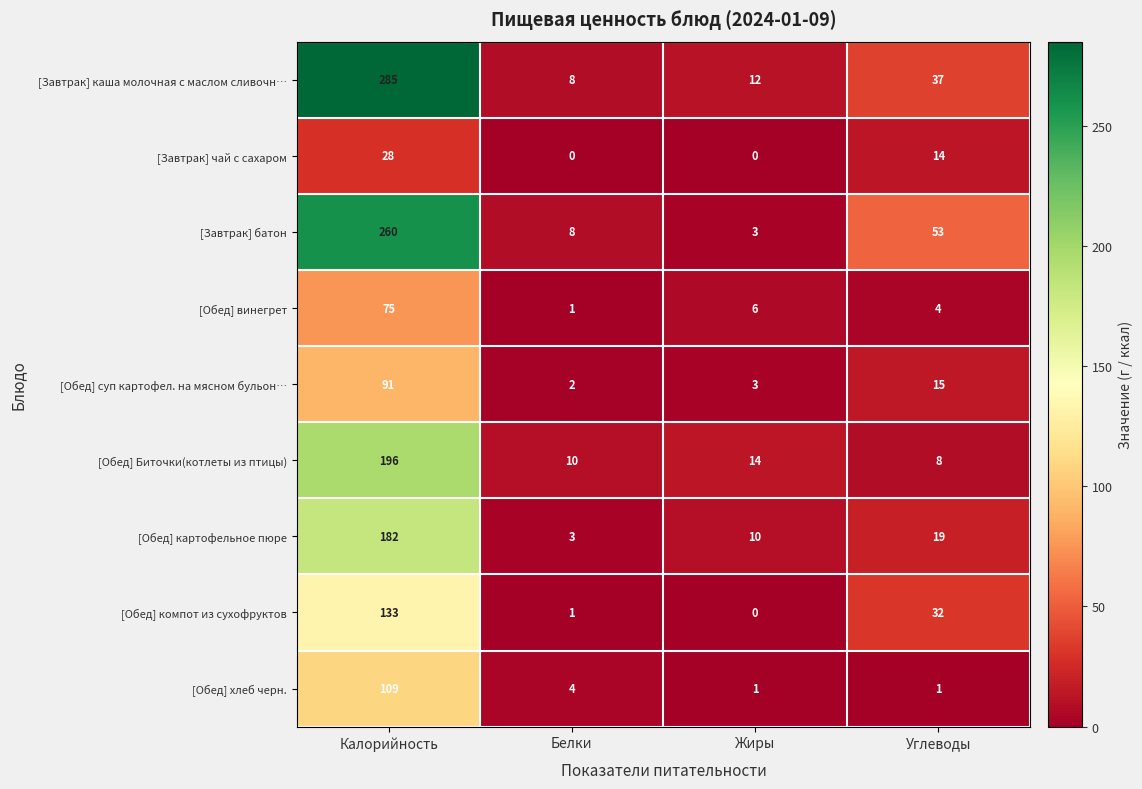

At Углеводы, list the series in order from largest to smallest.

[Завтрак] батон, [Завтрак] каша молочная с маслом сливочн…, [Обед] компот из сухофруктов, [Обед] картофельное пюре, [Обед] суп картофел. на мясном бульон…, [Завтрак] чай с сахаром, [Обед] Биточки(котлеты из птицы), [Обед] винегрет, [Обед] хлеб черн.